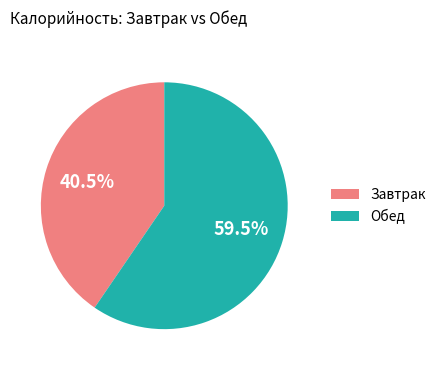

Which slice represents more than half of the pie?

Обед